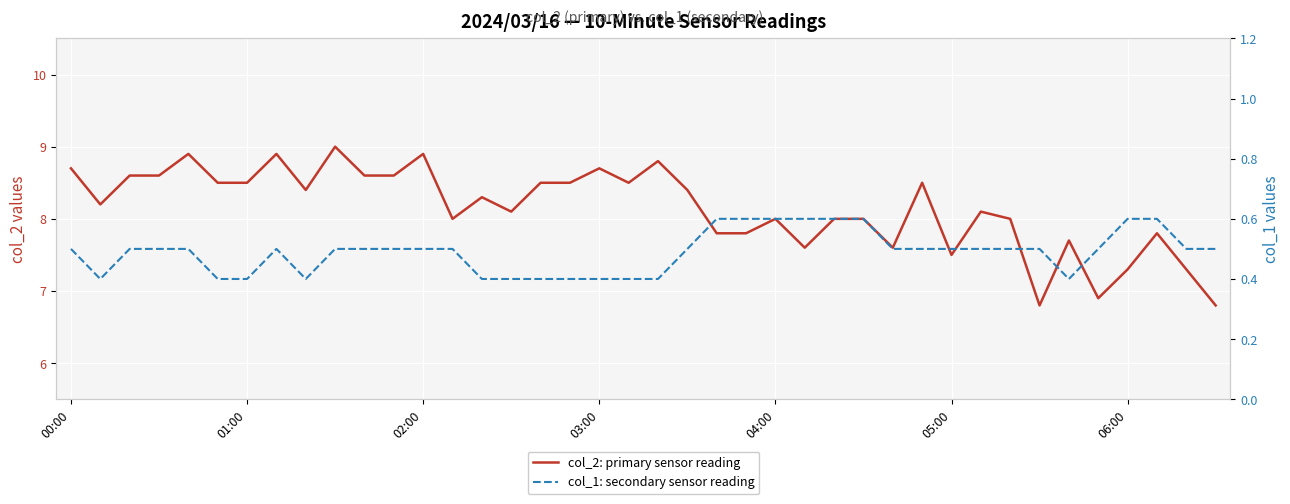

True or false: col_1: secondary sensor reading and col_2: primary sensor reading intersect in this chart.

False